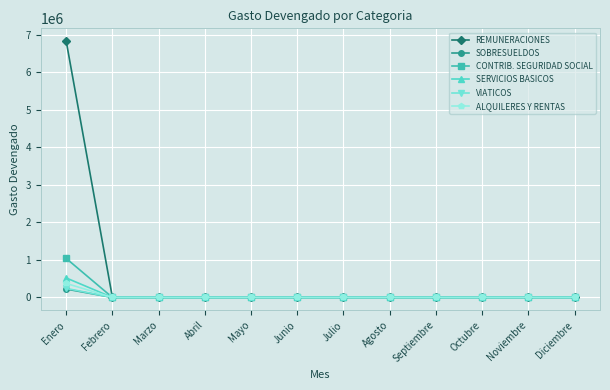

What is the sum of all REMUNERACIONES values?

6834340.1